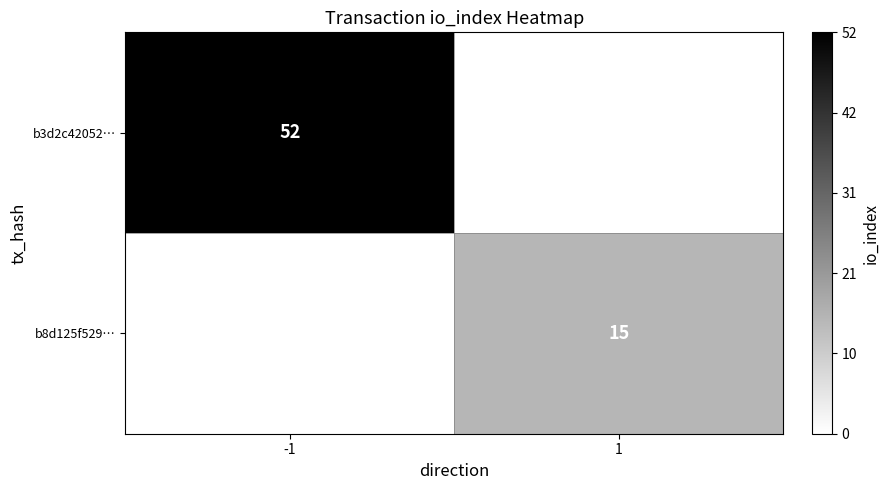

How many series are shown in this chart?

2